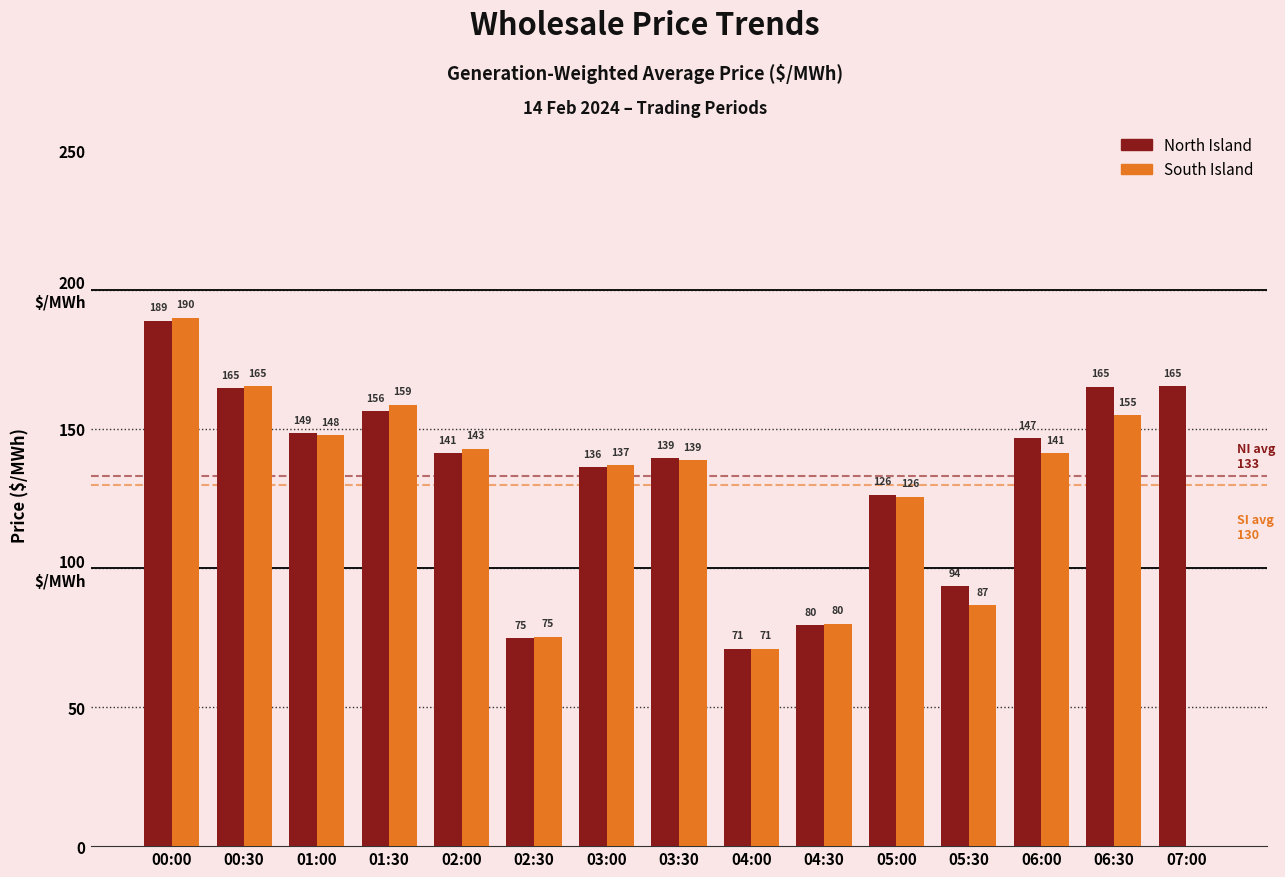

Which series has the largest range (max minus min)?

South Island